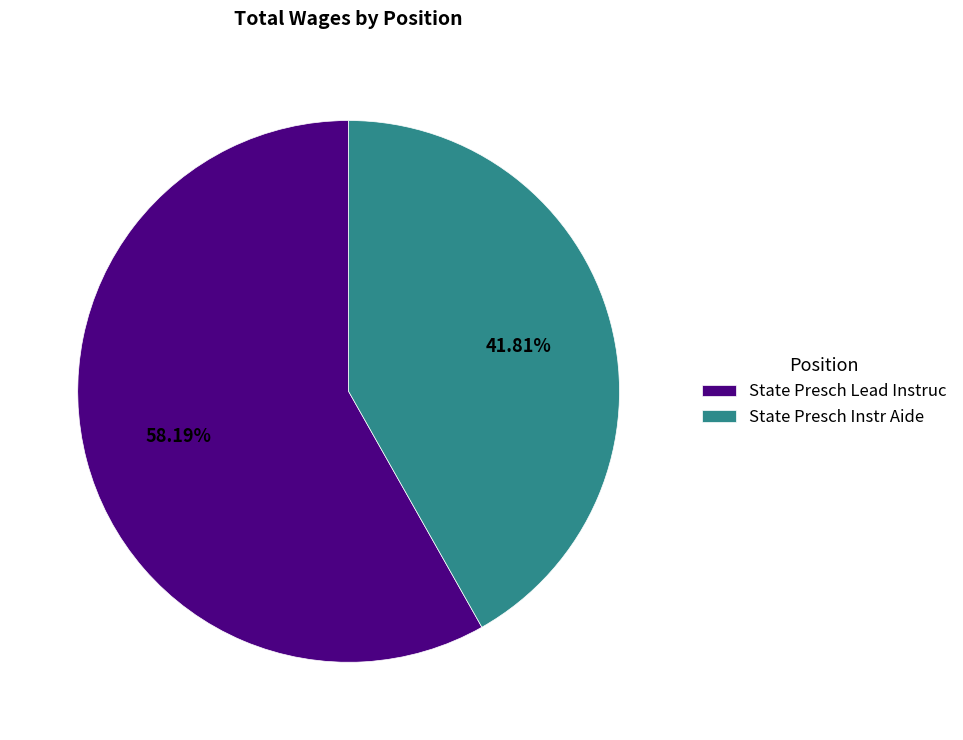

To the nearest percent, what is the combined percentage of State Presch Instr Aide and State Presch Lead Instruc?

100%